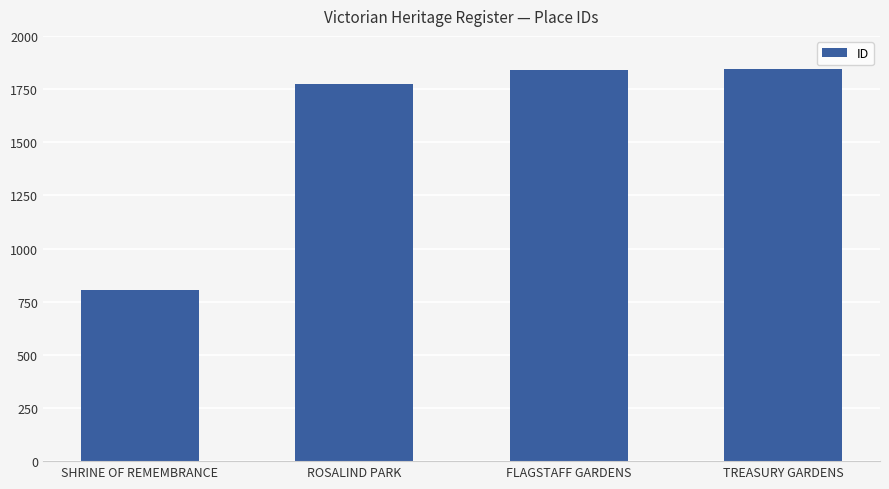

What is the value of the 4th bar from the left?

1842